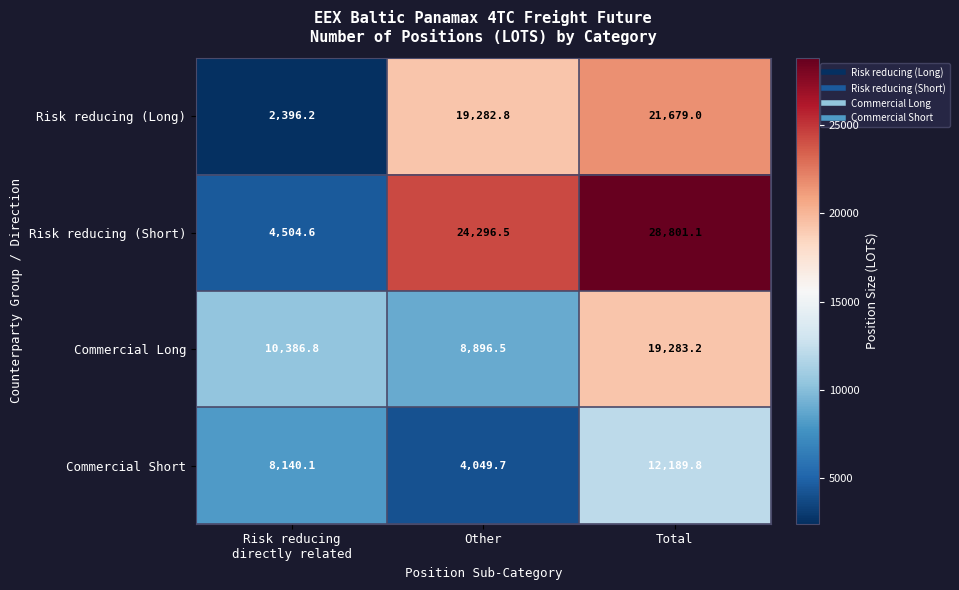

What is the average value of the Commercial Short series?

8126.5